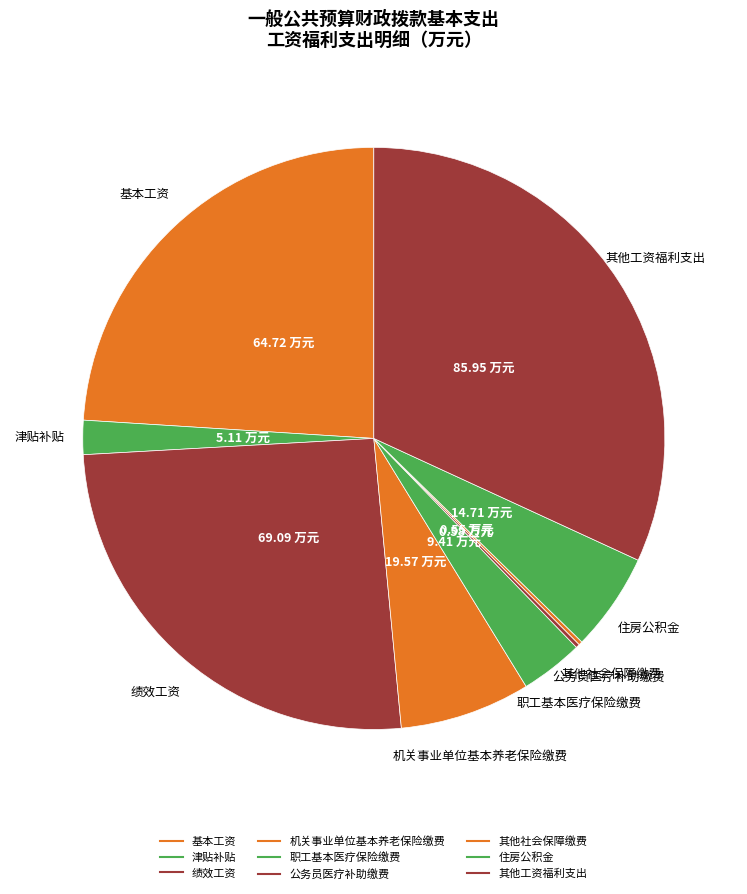

True or false: 公务员医疗补助缴费 accounts for 7% of the total.

False